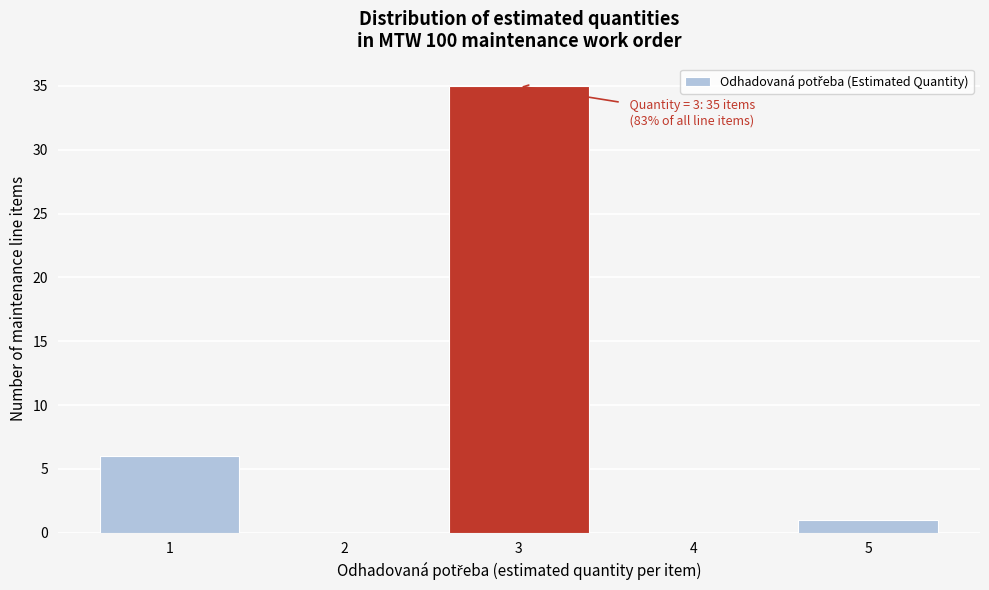

Over which range of the x-axis is the bar tallest?

2.5 to 3.5